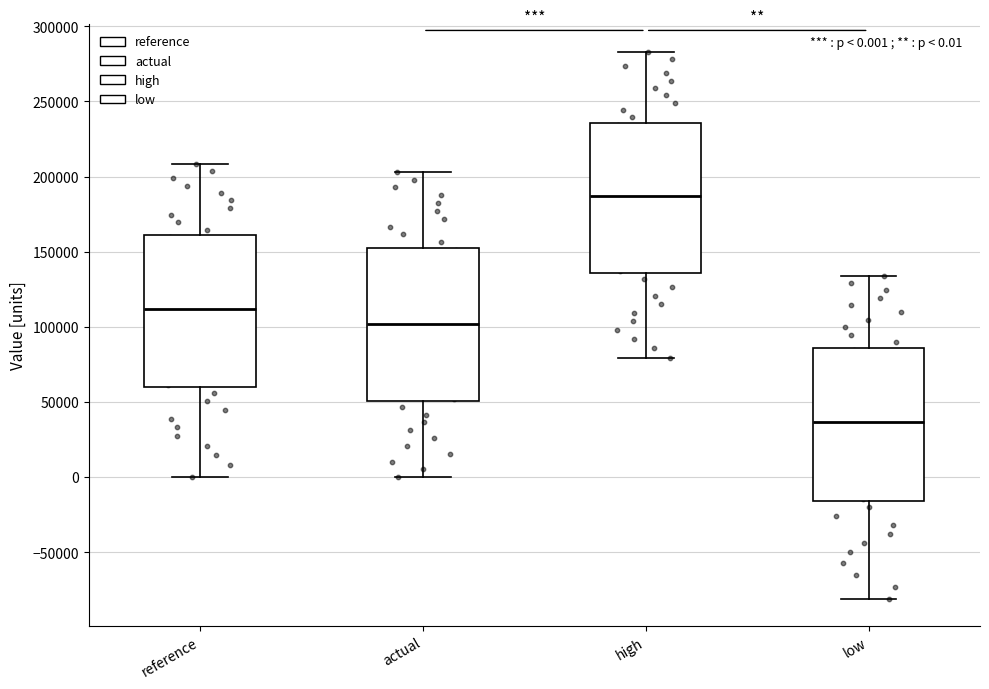

Which box's median line is the lowest?

low